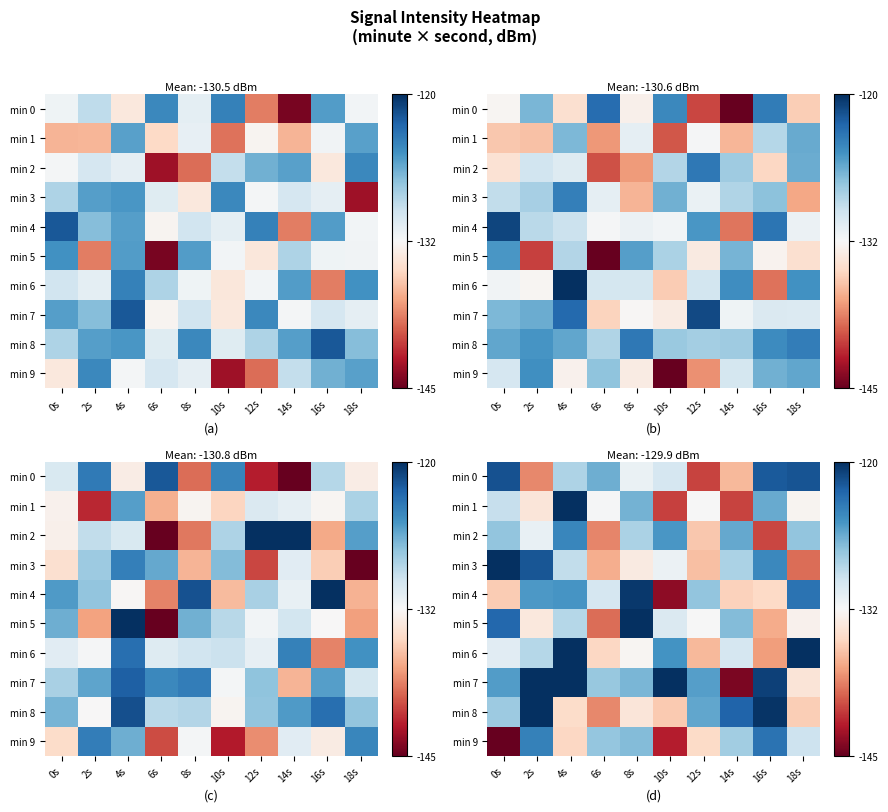

Is the value of min 6 at 16s greater than the value of min 4 at 10s?

Yes